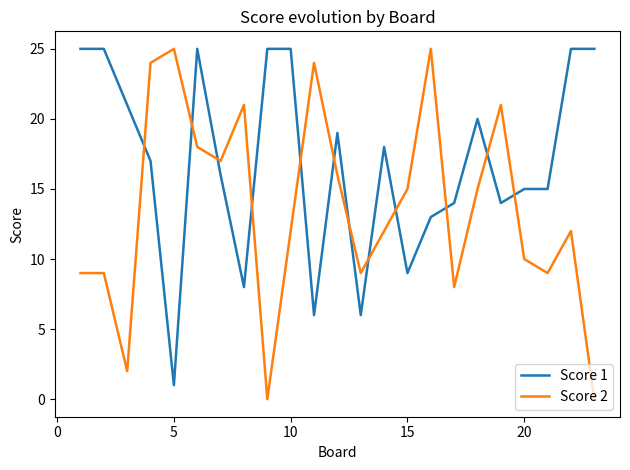

In Score 2, how many points are lower than both neighbors (excluding endpoints)?

6